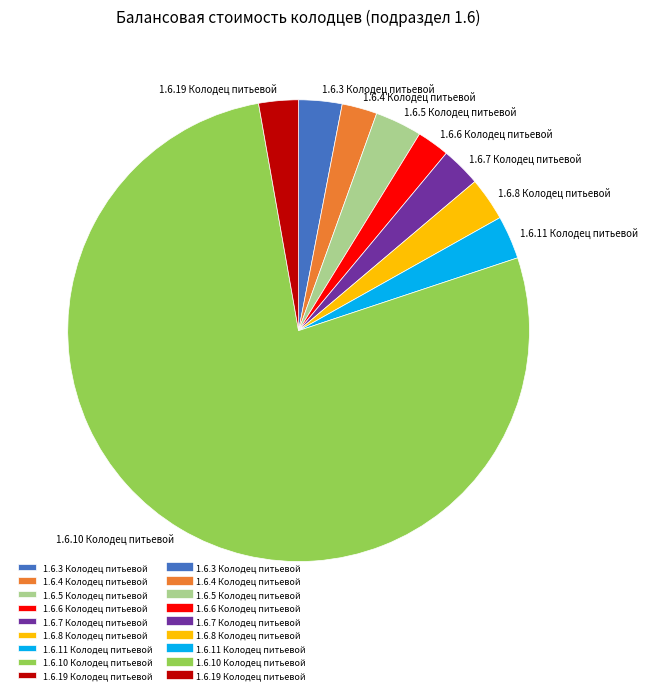

What is the largest slice in the pie chart?

1.6.10 Колодец питьевой